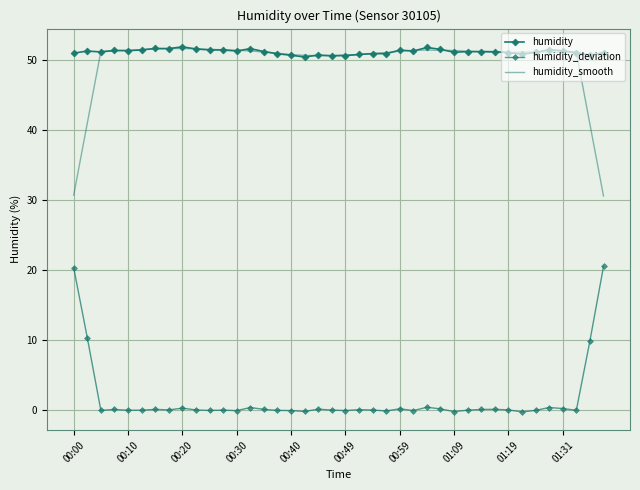

Is this an area chart (filled region under the line)?

No